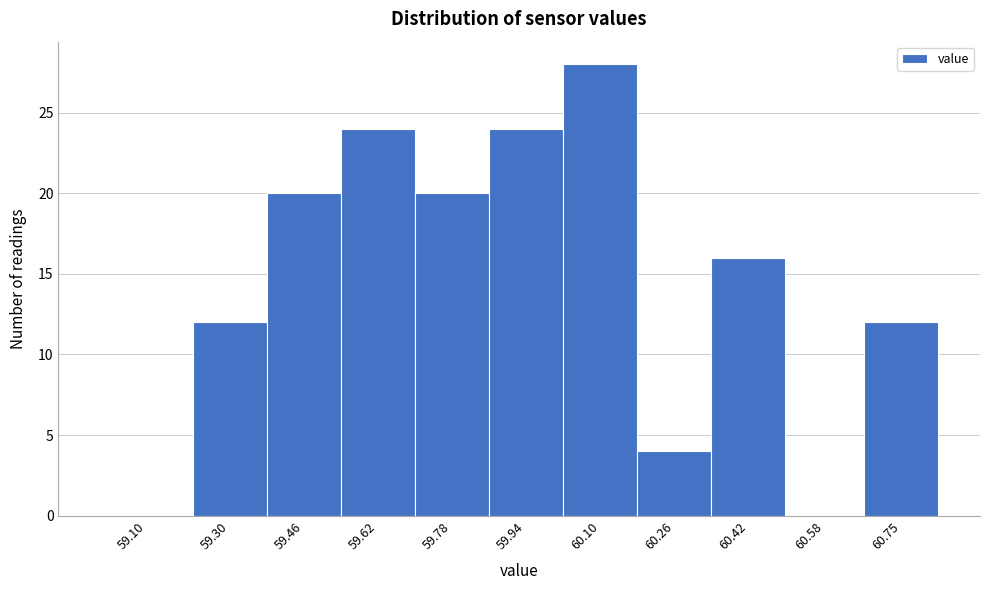

Reading left to right, extract all data points from this chart.

59.10=0	59.30=12	59.46=20	59.62=24	59.78=20	59.94=24	60.10=28	60.26=4	60.42=16	60.58=0	60.75=12